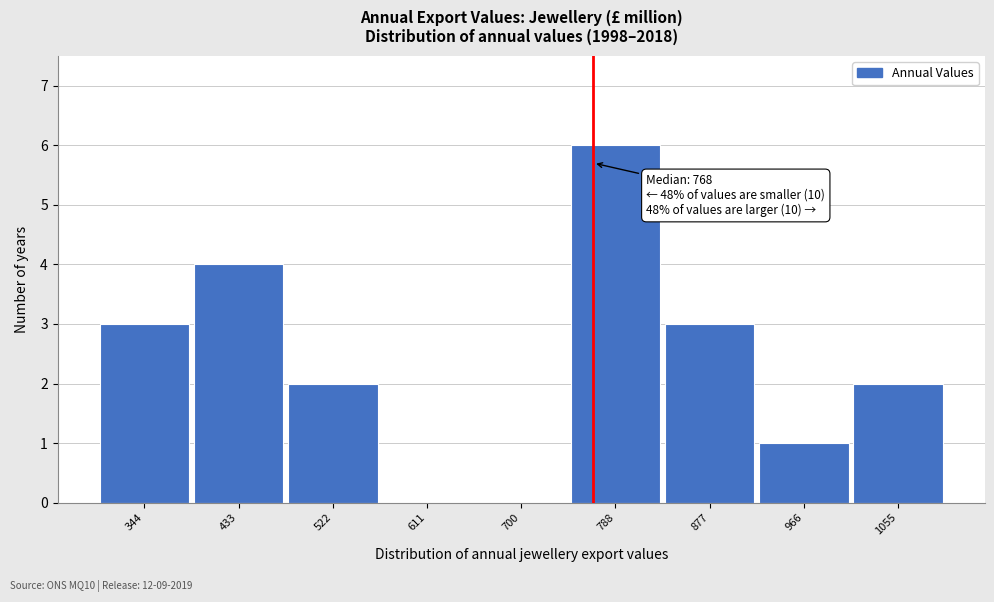

Which range on the x-axis has the tallest bar?

740 to 830